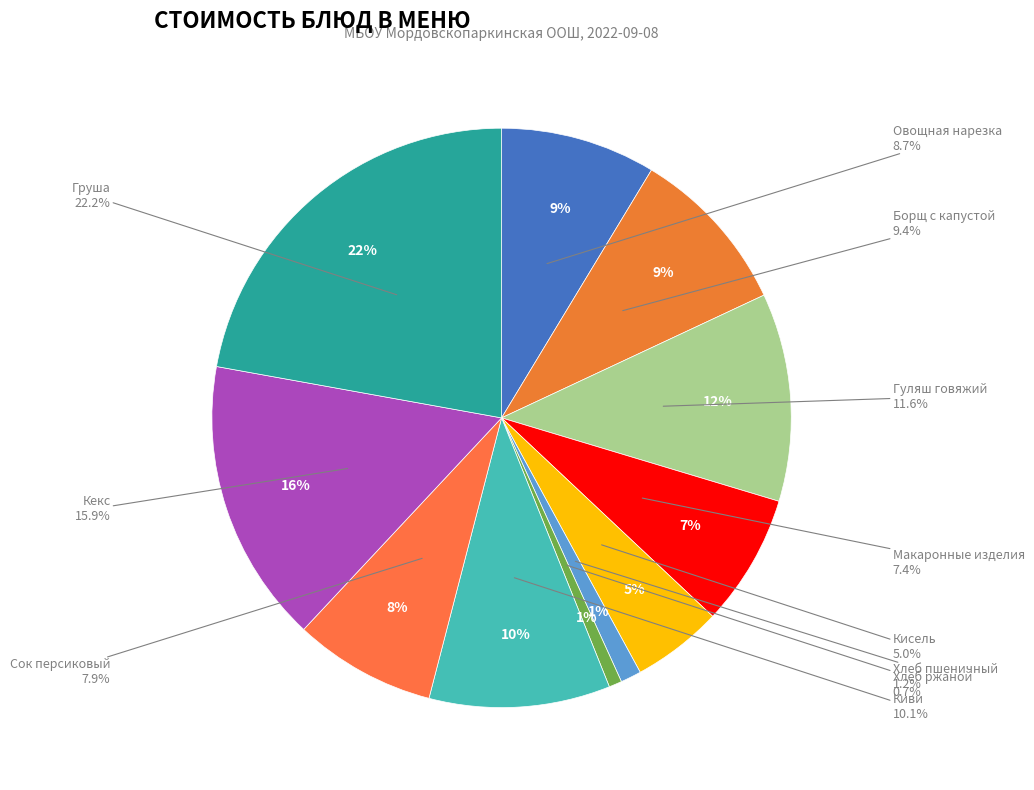

Is it true that Хлеб пшеничный is 11% of the pie?

False